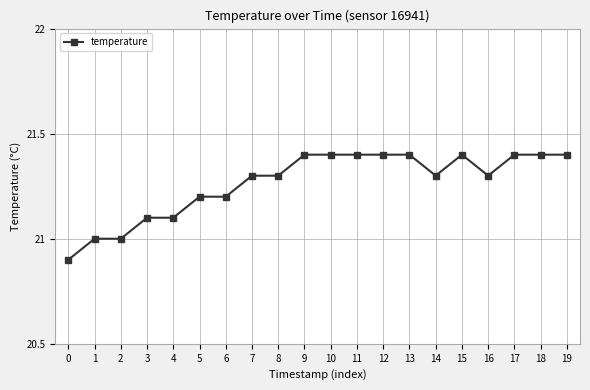

Reading left to right, transcribe all the data shown in this chart.

0=20.9	1=21.0	2=21.0	3=21.1	4=21.1	5=21.2	6=21.2	7=21.3	8=21.3	9=21.4	10=21.4	11=21.4	12=21.4	13=21.4	14=21.3	15=21.4	16=21.3	17=21.4	18=21.4	19=21.4